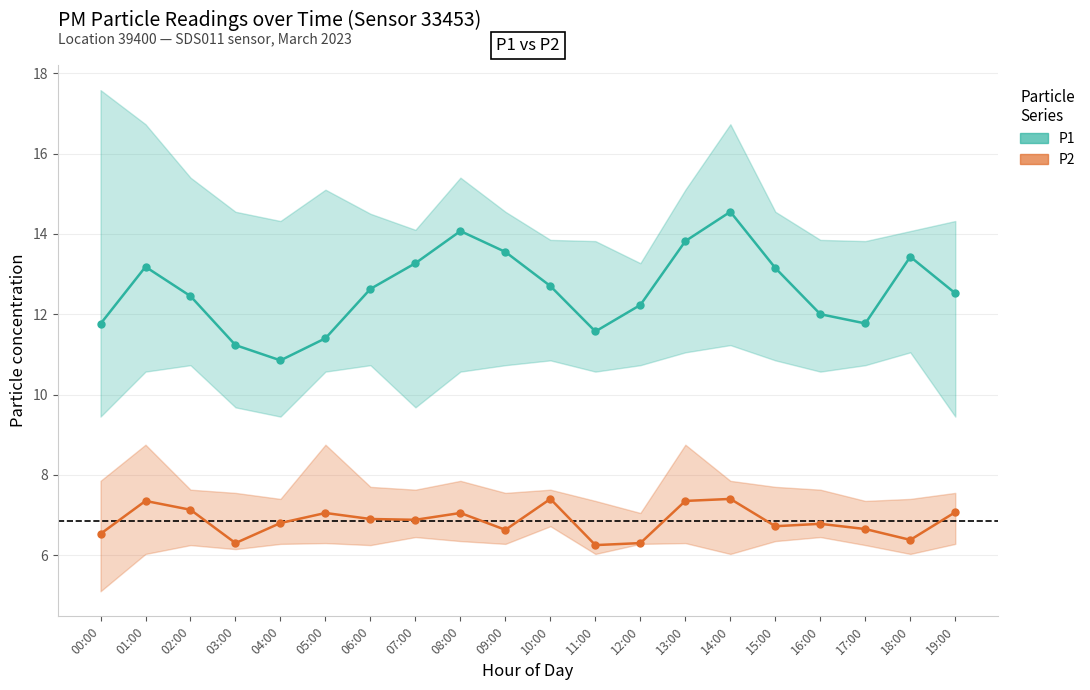

Where is the first local maximum for P2?

01:00